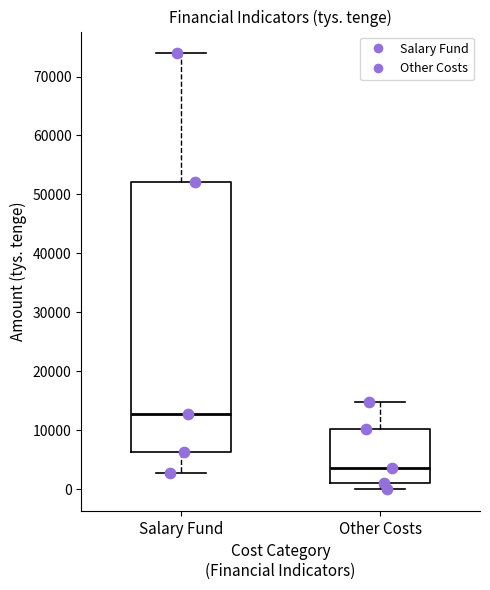

Where does the upper whisker of the box for Salary Fund end on the y-axis? The values are not printed on the chart, so give them approximately, as read against the axis.

74000